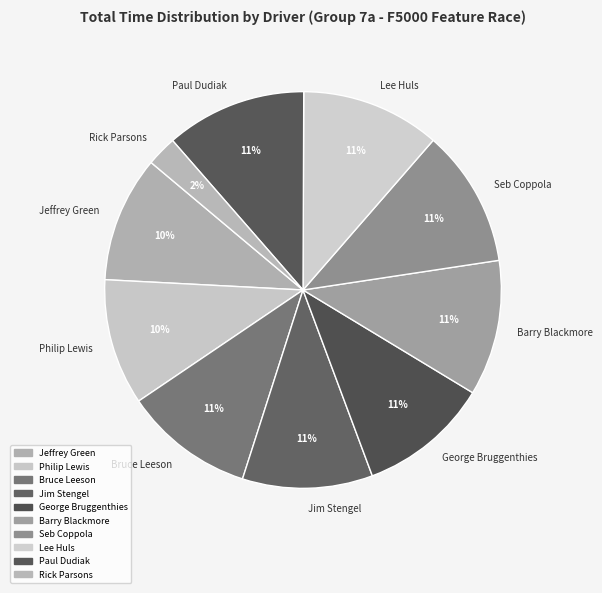

Is it true that Lee Huls is 11% of the pie?

True